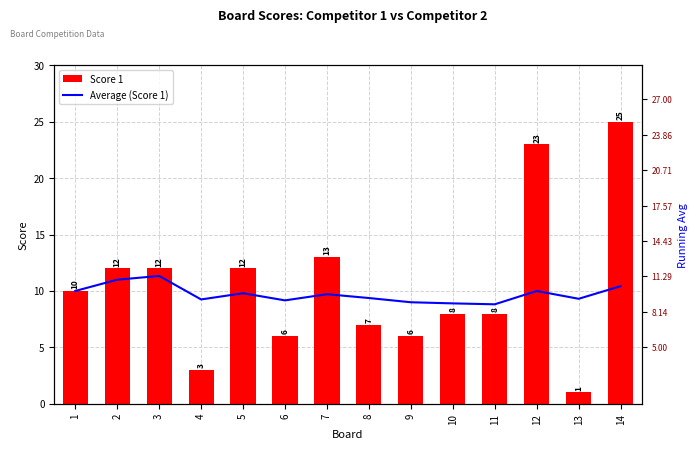

List the series in order of their overall mean, highest first.

Score 1, Average (Score 1)